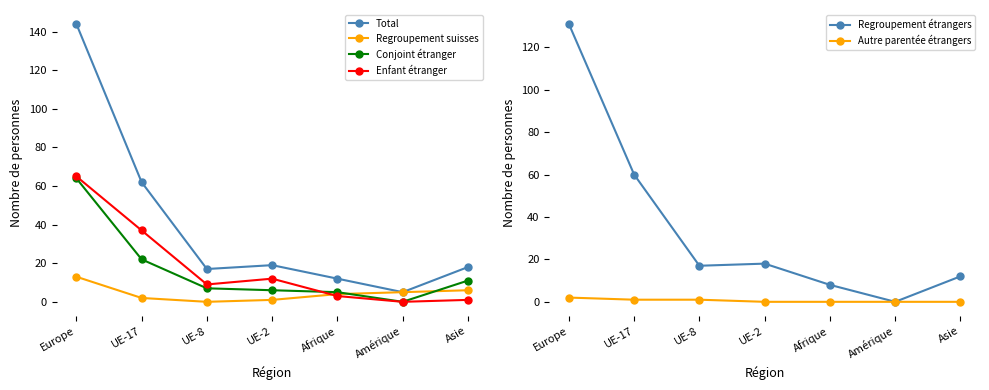

True or false: Regroupement suisses and Conjoint étranger cross at least once.

True